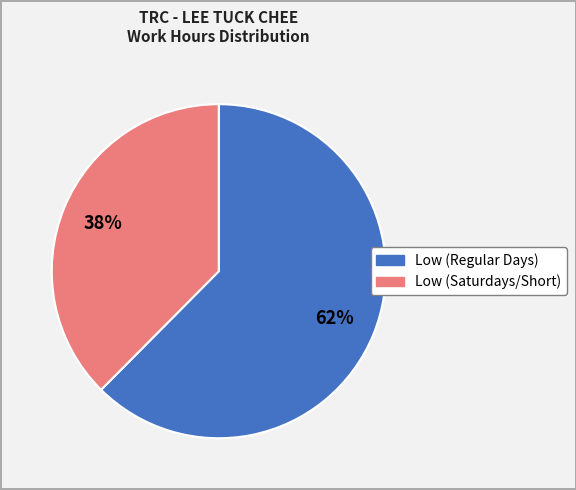

Count the number of slices in the pie.

2